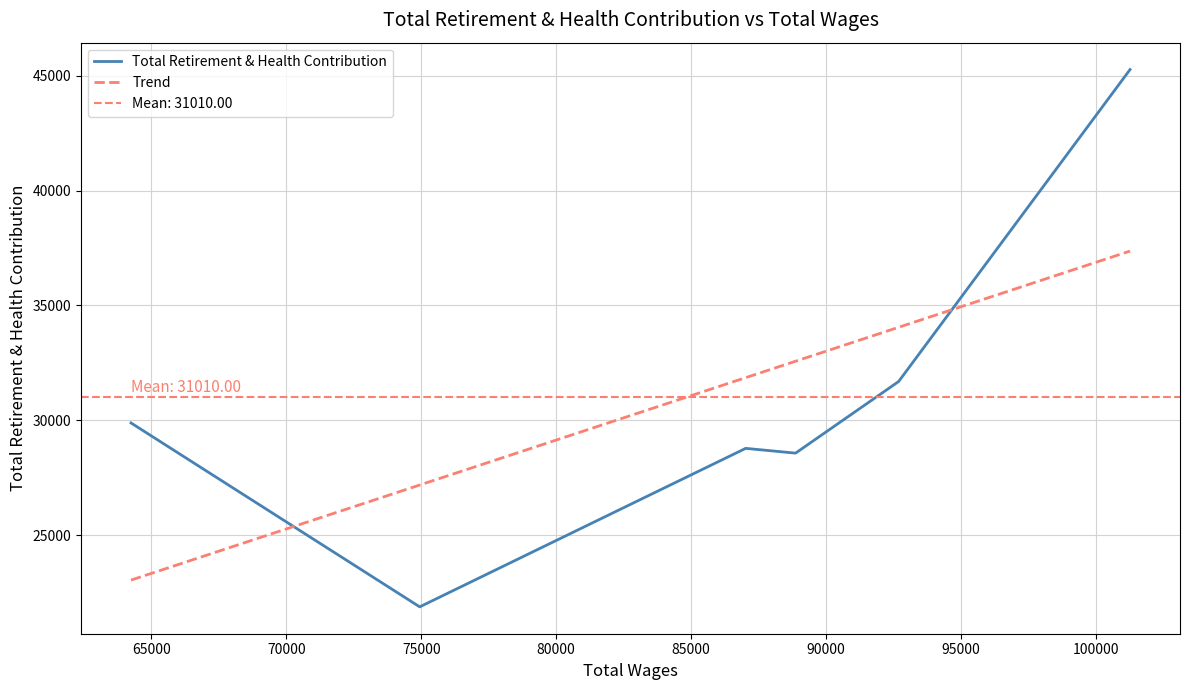

How many data points in Trend are above 32570?

3